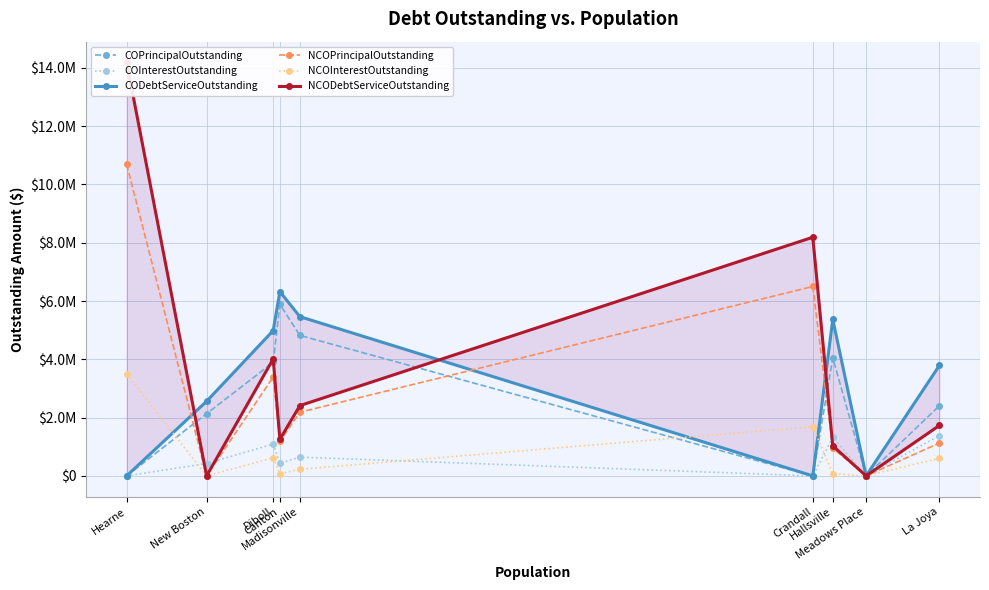

Is the value of COInterestOutstanding at Meadows Place greater than the value of CODebtServiceOutstanding at New Boston?

No